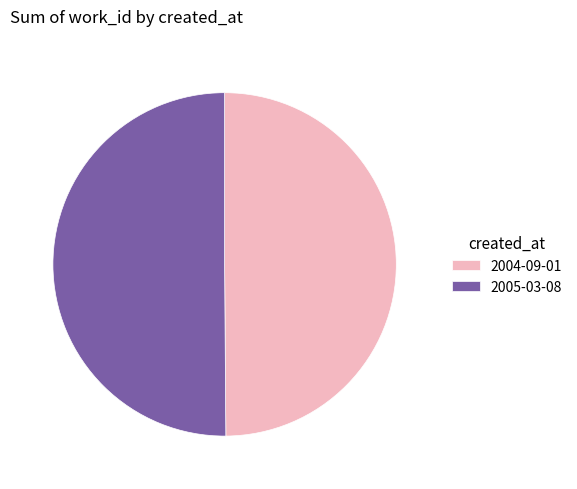

Is it true that 2004-09-01 is 64% of the pie?

False